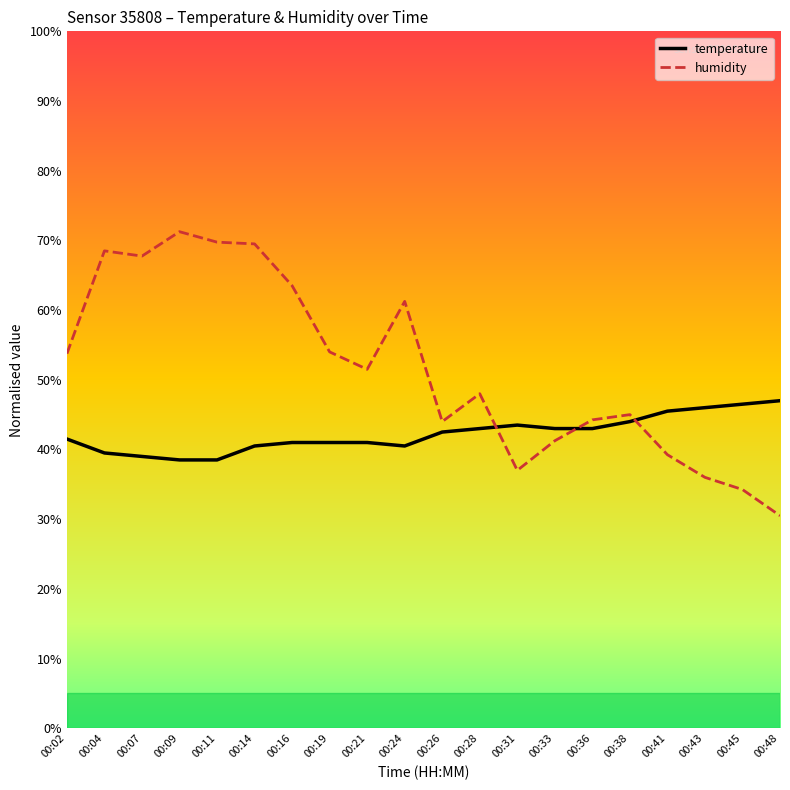

The value of temperature at 00:14 is 68.9. True or false?

False